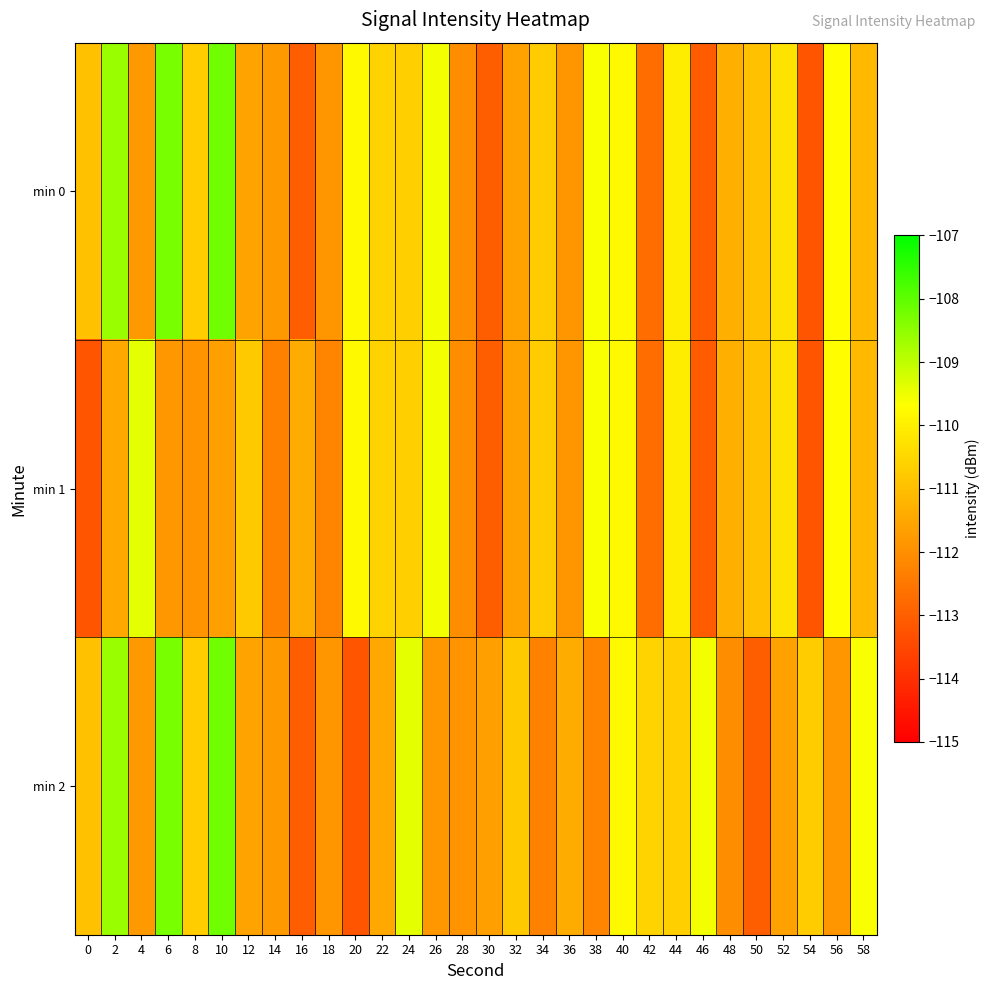

Which series has the largest range (max minus min)?

min 0